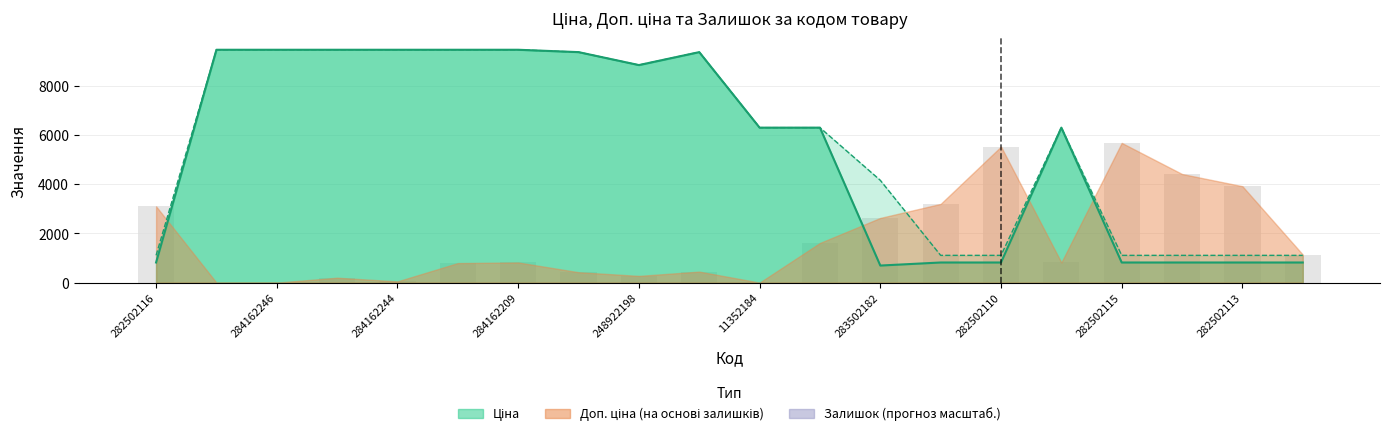

Reading right to left, what are all the values shown in this chart?

Ціна: 818.5	818.5	818.5	818.5	6308.8	818.5	818.5	694.3	6308.8	6308.8	9384.0	8856.7	9384.0	9480.1	9480.1	9480.1	9480.1	9480.1	9480.1	818.5
Доп. ціна: 1109.2	1109.2	1109.2	1109.2	6308.8	1109.2	1109.2	4165.6	6308.8	6308.8	9384.0	8856.7	9384.0	9480.1	9480.1	9480.1	9480.1	9480.1	9480.1	1109.2
Залишок: 1142.6	3924.5	4421.3	5688.0	819.7	5539.0	3204.2	2632.9	1614.5	0.0	447.1	273.2	422.3	819.7	794.8	49.7	198.7	0.0	0.0	3104.8